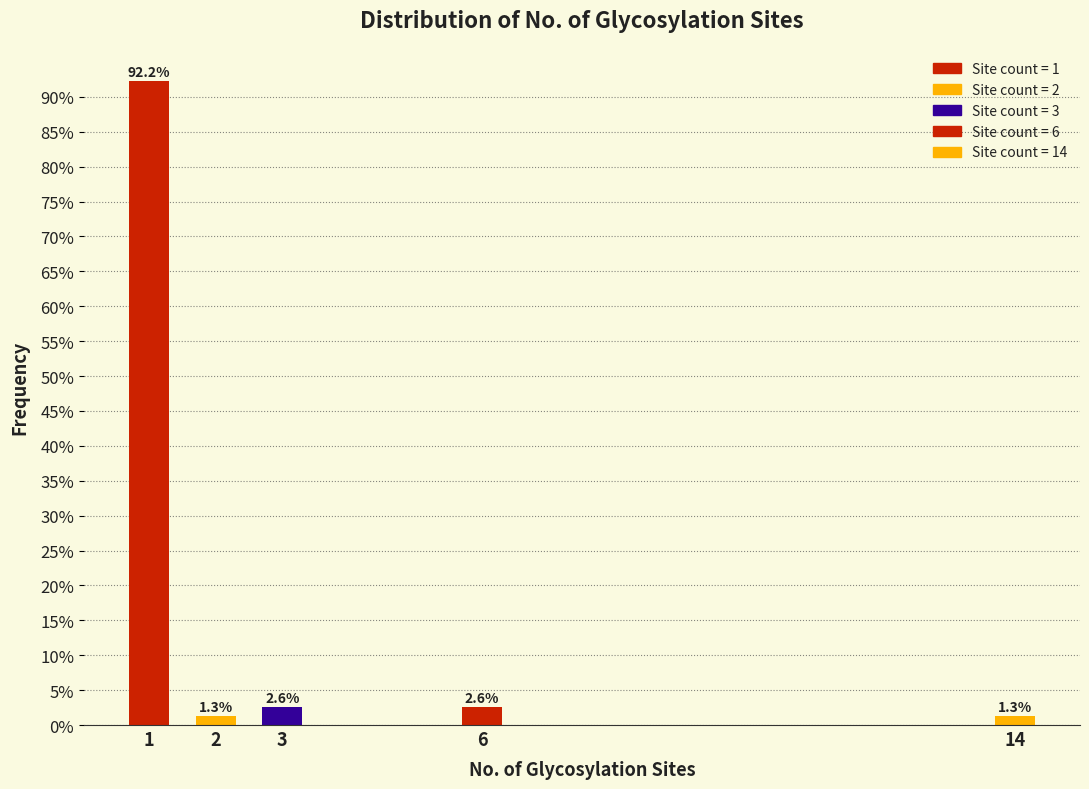

Reading left to right, transcribe all the data shown in this chart.

92.2	1.3	2.6	2.6	1.3